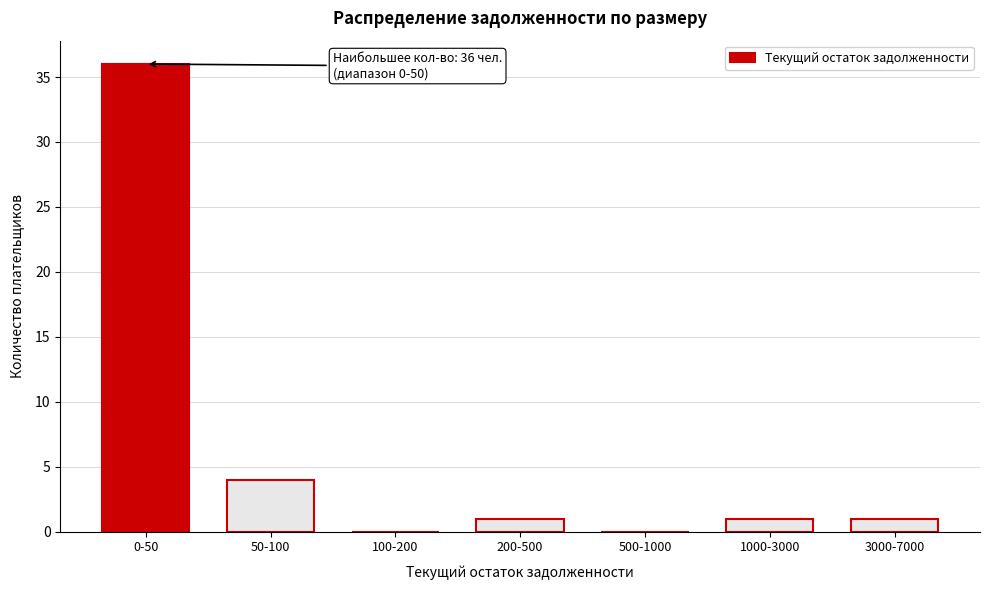

Reading left to right, list all the values displayed in this chart.

0-50=36	50-100=4	100-200=0	200-500=1	500-1000=0	1000-3000=1	3000-7000=1